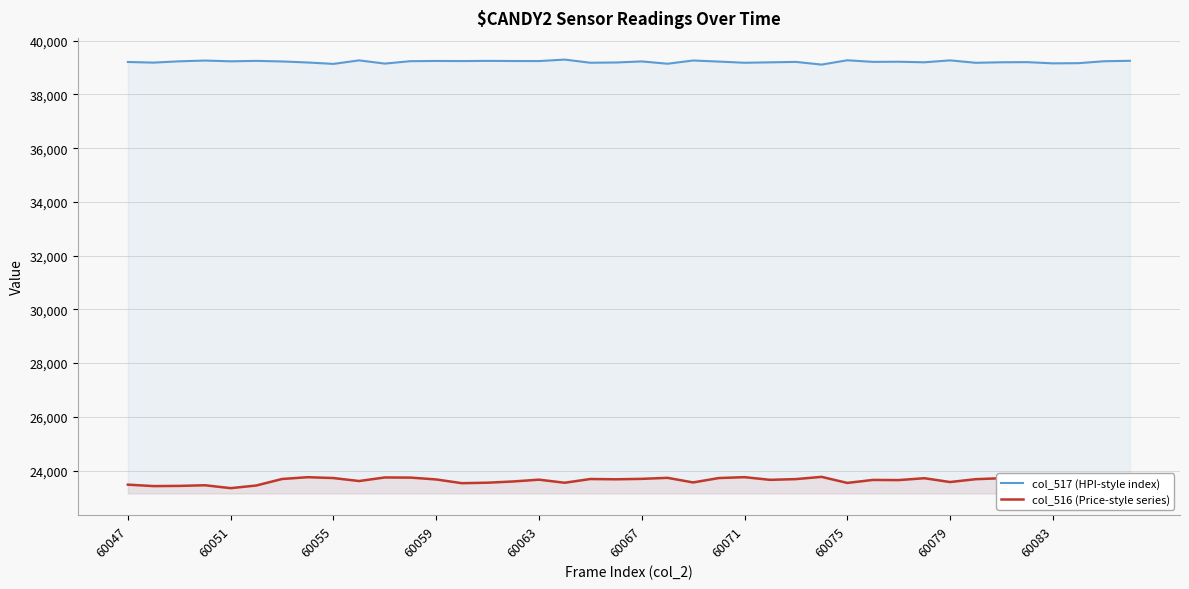

What is the minimum value for col_516 (Price-style series)?

23343